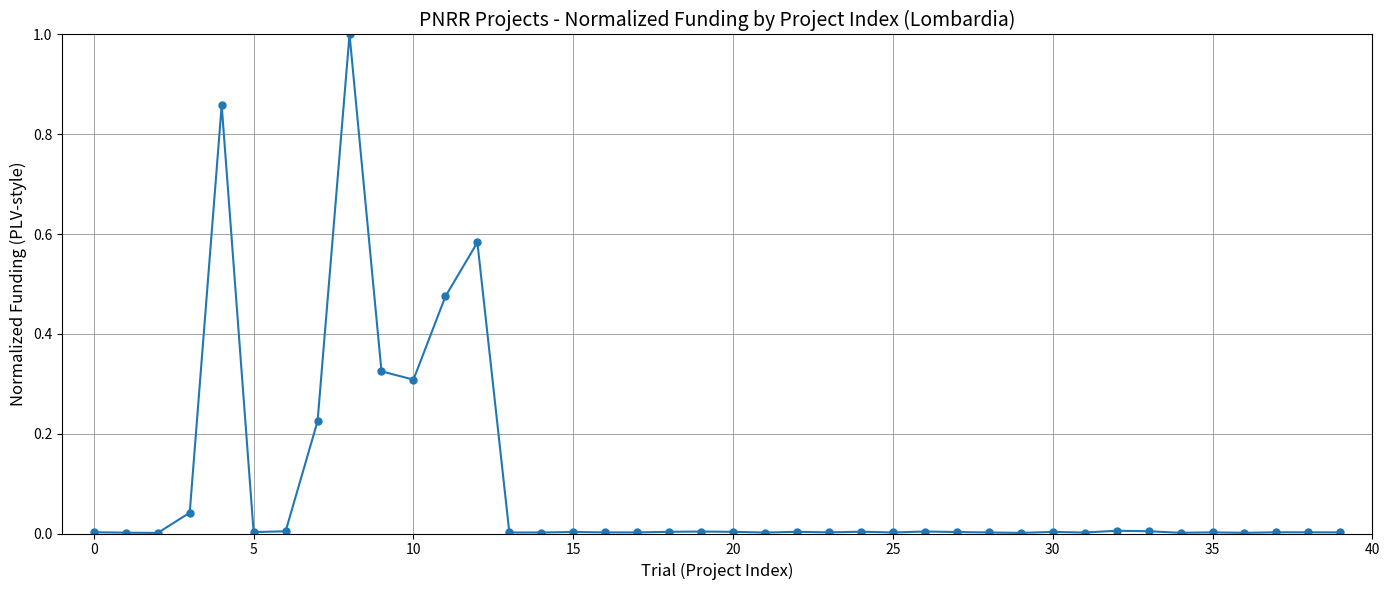

What is the sum of all values?

3.9